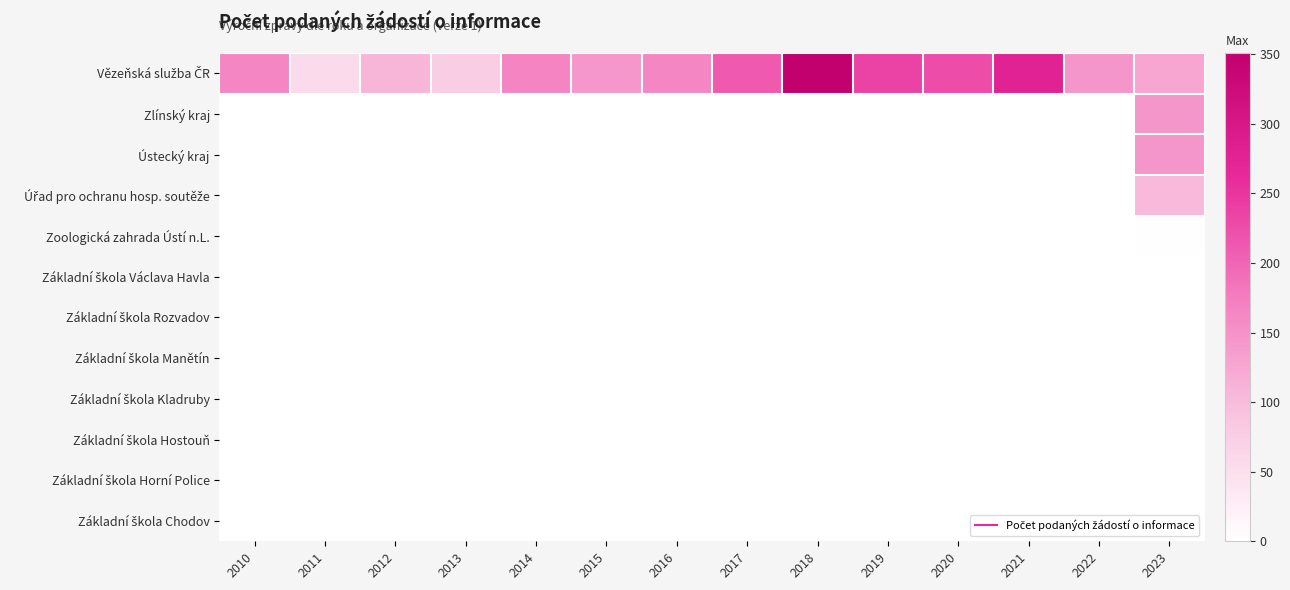

What is the difference between the highest and lowest values at 2017?

212